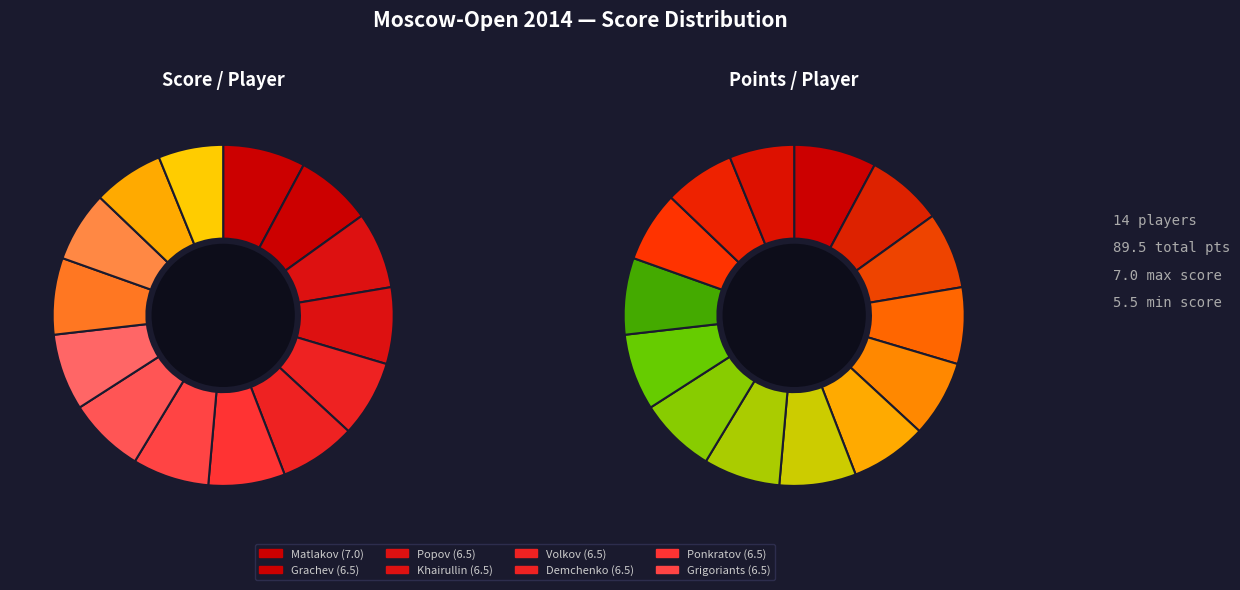

How many slices are in this pie chart?

14